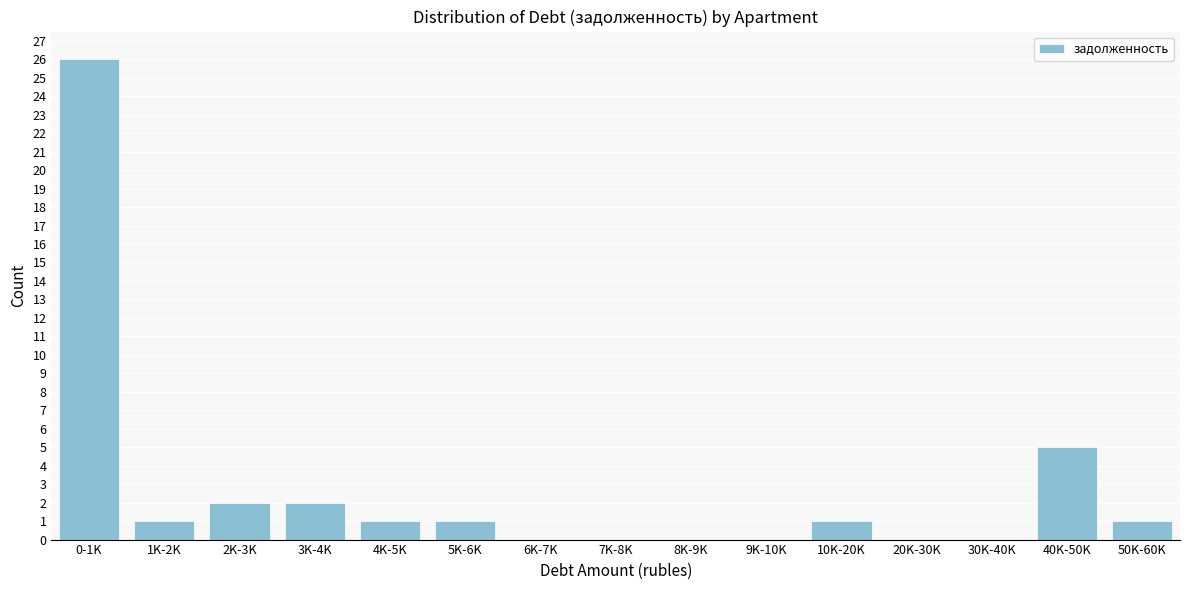

Reading right to left, extract all data points from this chart.

50K-60K=1	40K-50K=5	30K-40K=0	20K-30K=0	10K-20K=1	9K-10K=0	8K-9K=0	7K-8K=0	6K-7K=0	5K-6K=1	4K-5K=1	3K-4K=2	2K-3K=2	1K-2K=1	0-1K=26